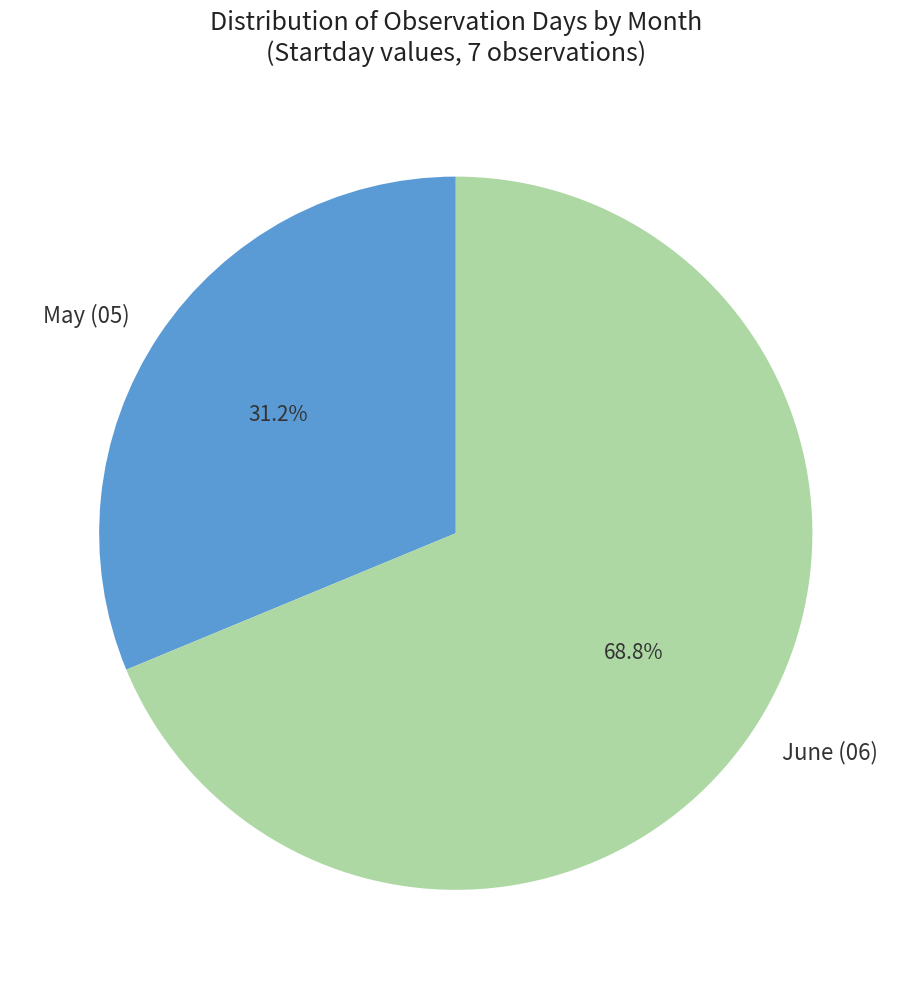

Rank the categories by value from lowest to highest.

May (05), June (06)